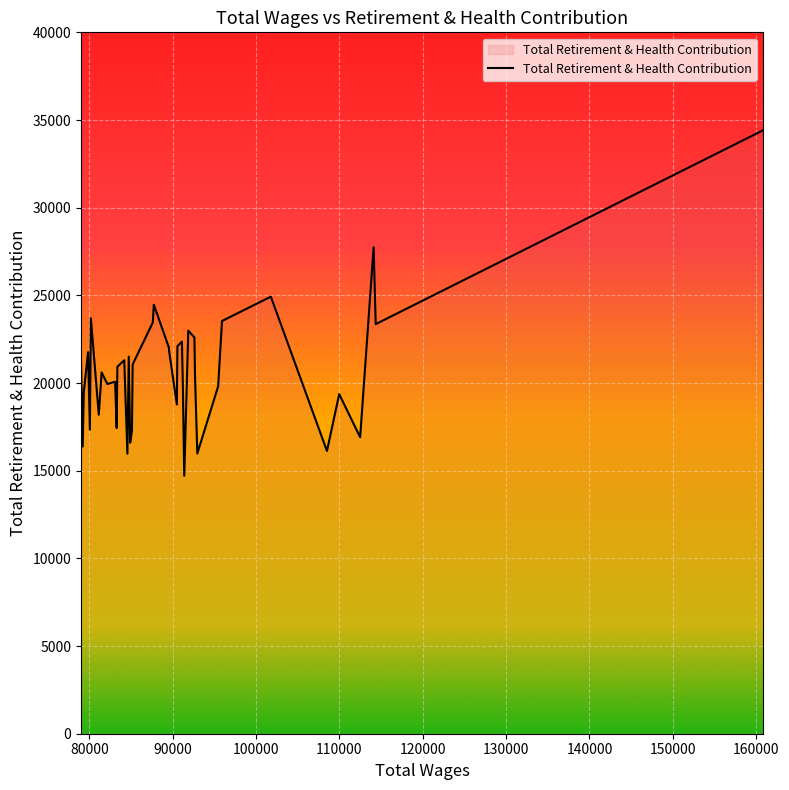

What is the maximum value shown in the chart?

34414